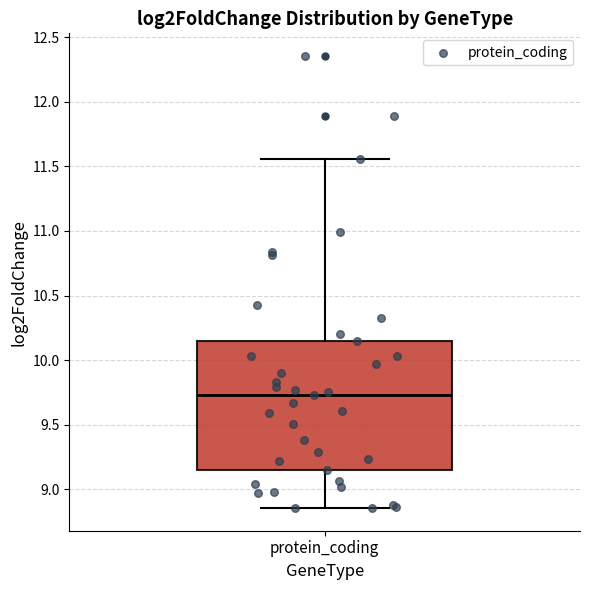

Transcribe this box plot: give where the median line is, the range the box spans, and where the two whiskers end, as read against the y-axis. The values are not printed on the chart, so give them approximately, as read against the axis.

median 9.75, box 9.15 to 10.15, whiskers 8.85 to 11.55